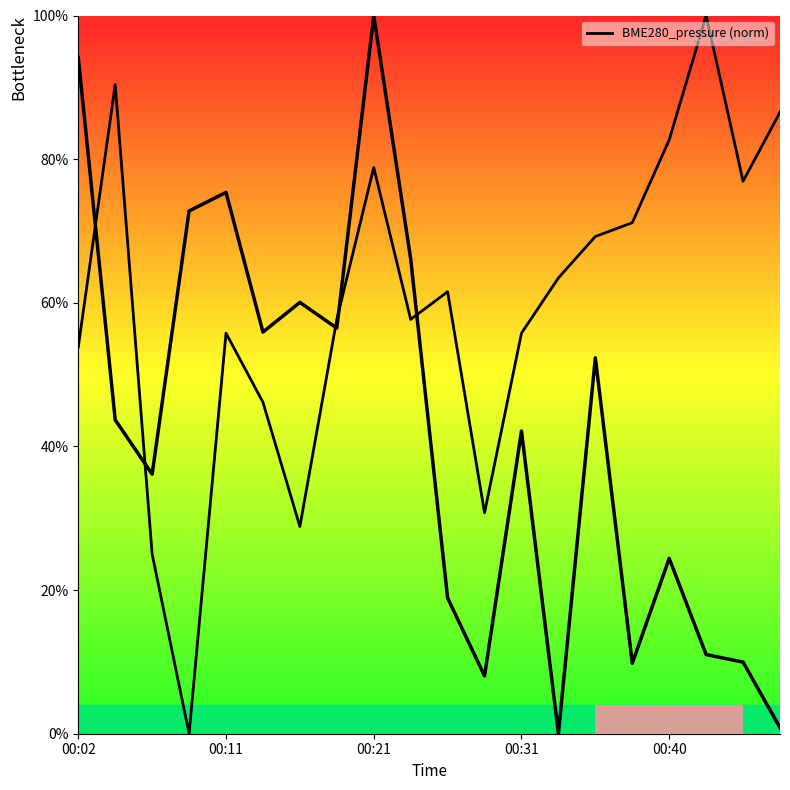

True or false: BME280_pressure has a value of 51.8 at 00:21.

False